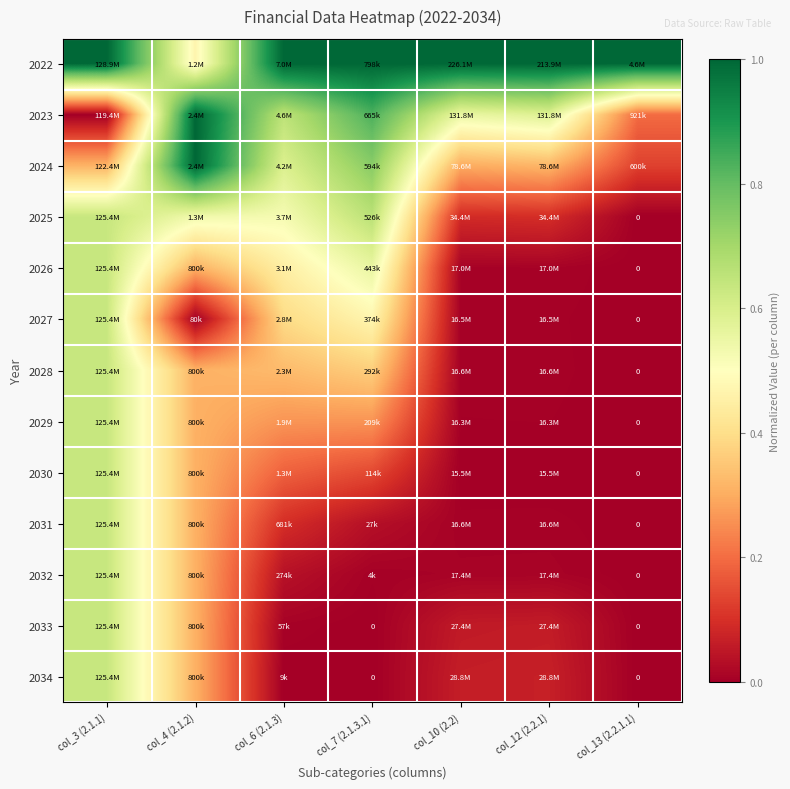

The value of 2027 at col_4 (2.1.2) is 0.3. True or false?

False